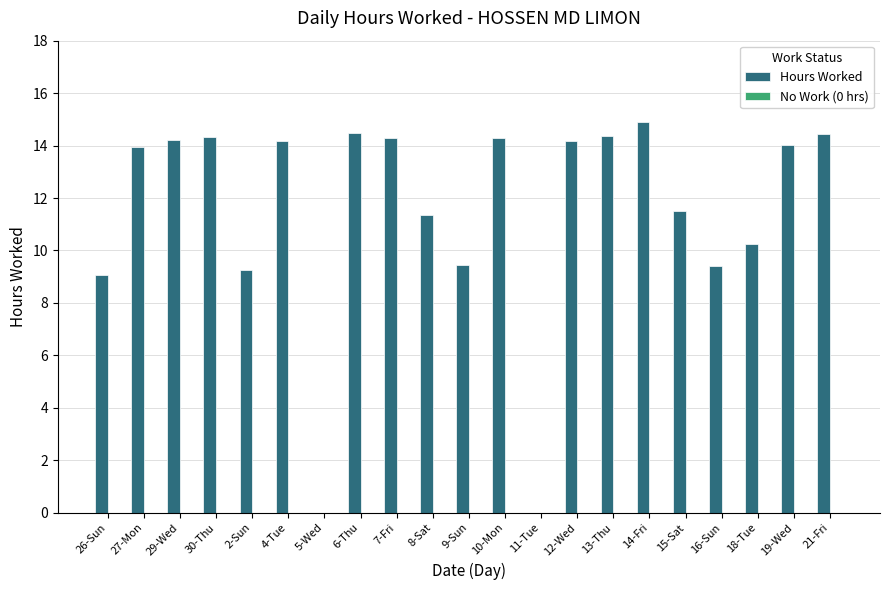

The value at 18-Tue is 10.3. True or false?

True